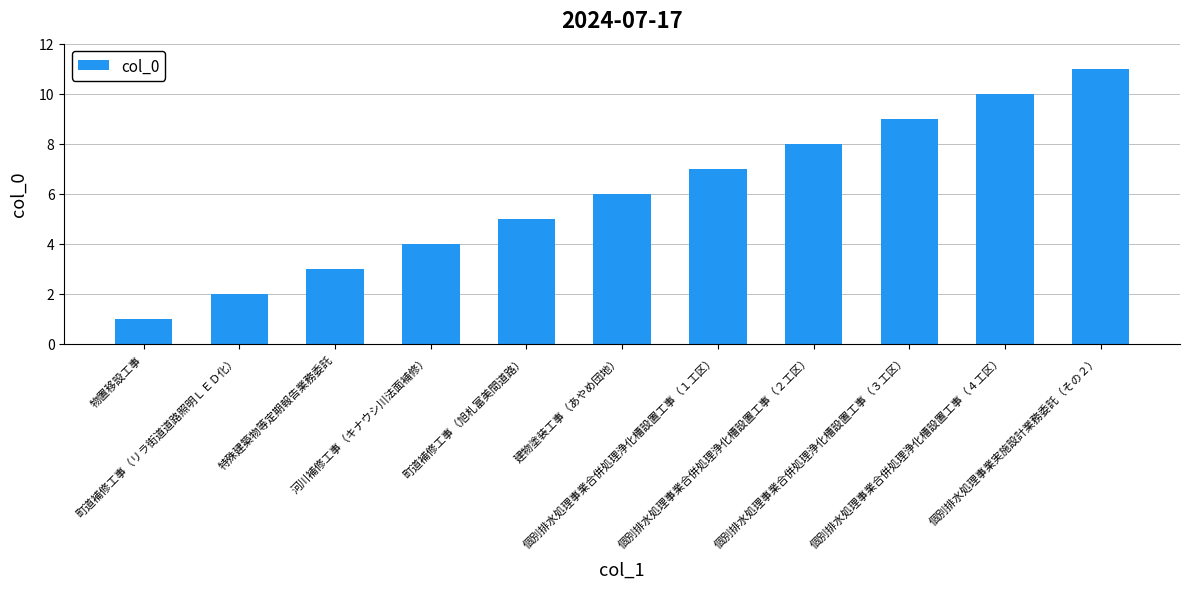

At which category does the chart reach its peak across all series?

個別排水処理事業実施設計業務委託（その２）